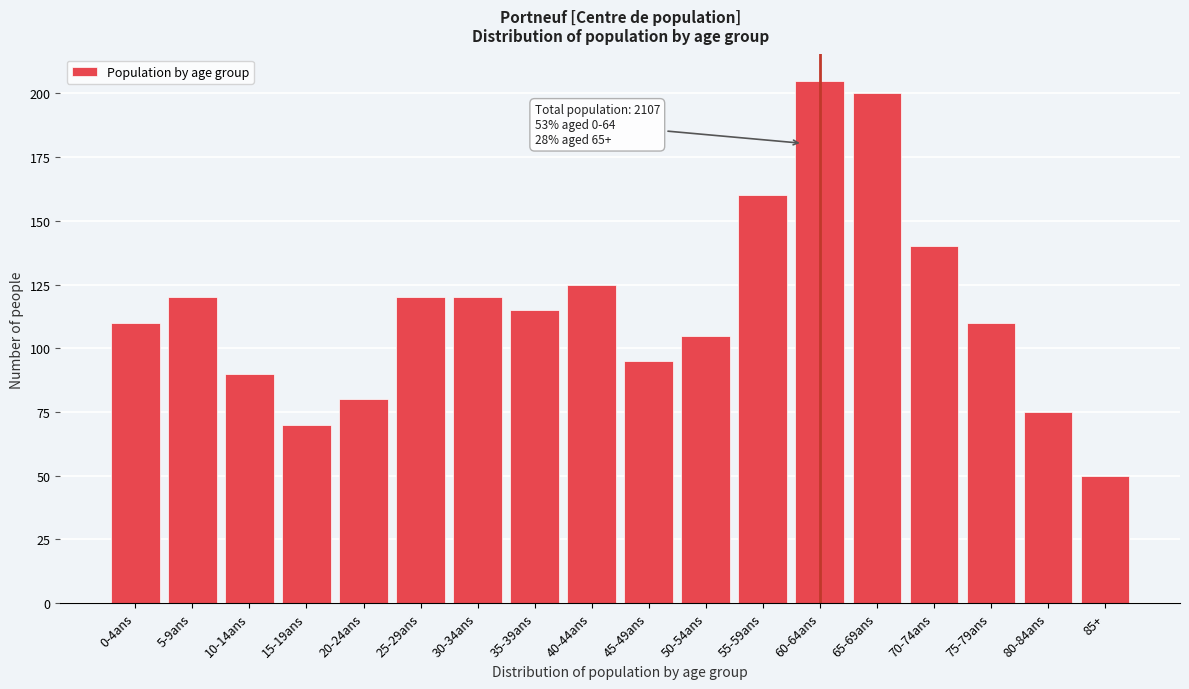

Reading left to right, what are all the values shown in this chart?

0-4ans=110	5-9ans=120	10-14ans=90	15-19ans=70	20-24ans=80	25-29ans=120	30-34ans=120	35-39ans=115	40-44ans=125	45-49ans=95	50-54ans=105	55-59ans=160	60-64ans=205	65-69ans=200	70-74ans=140	75-79ans=110	80-84ans=75	85+=50